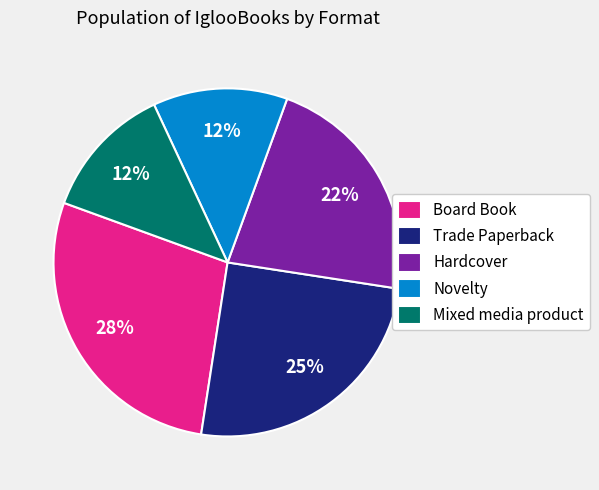

How many segments does this pie chart have?

5